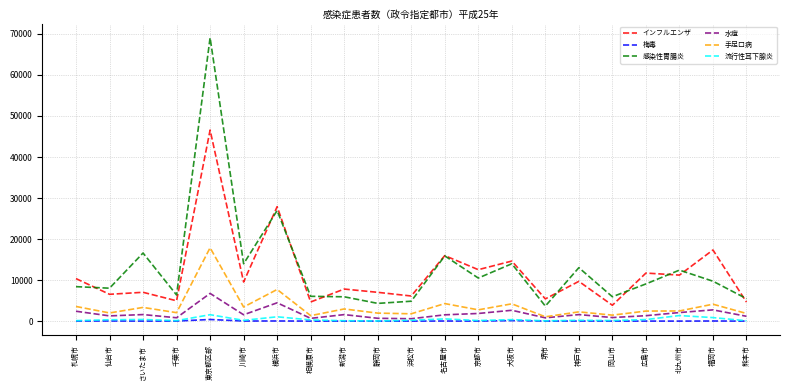

What is the difference between the maximum and second lowest values in the 手足口病 series?

16544